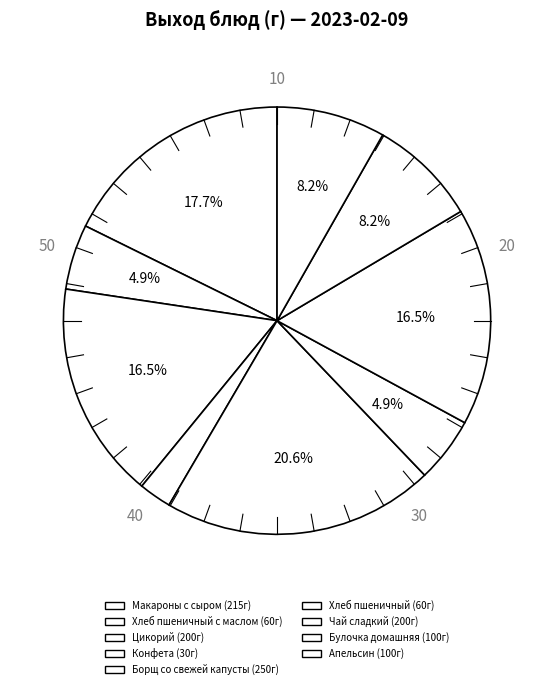

Count the number of slices in the pie.

9